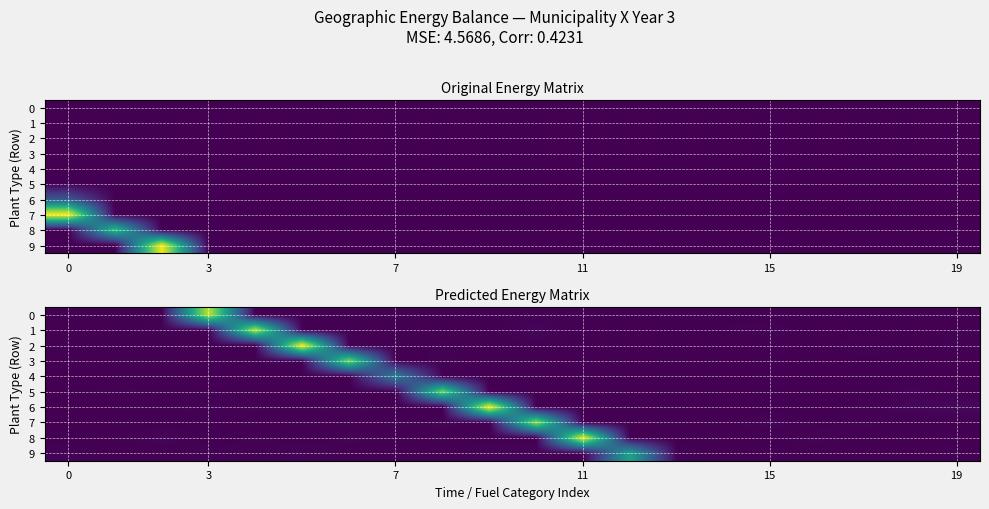

How many values in 2 are above zero?

13